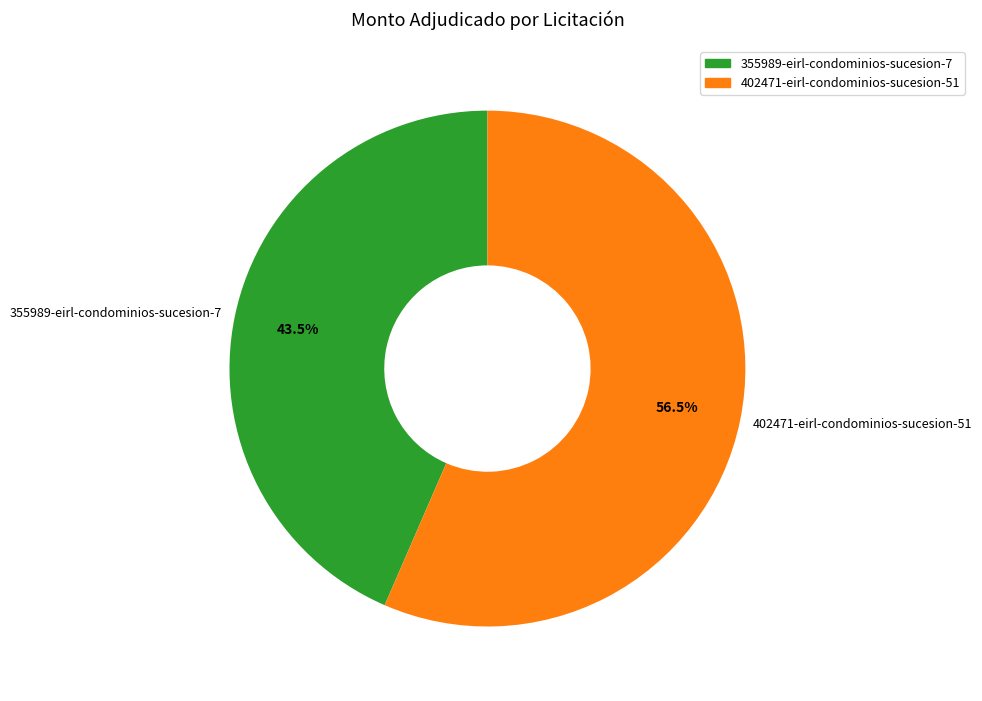

Does any single category account for the majority?

Yes